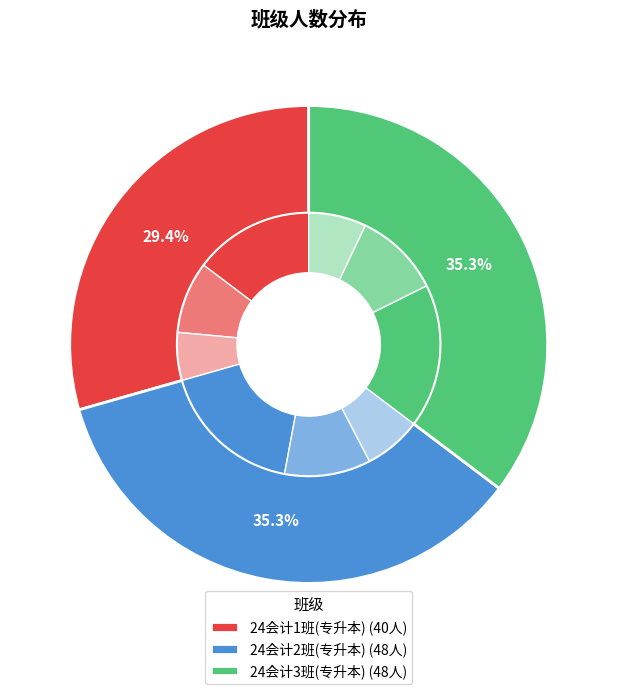

What percentage do 24会计1班(专升本) and 24会计3班(专升本) together represent?

64.7%